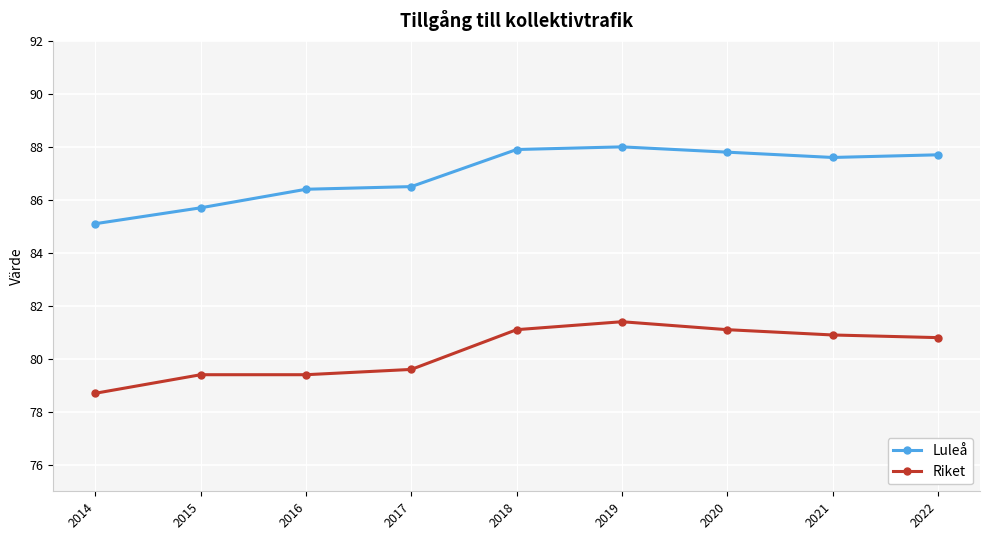

Reading right to left, what are all the values shown in this chart?

Luleå: 87.7	87.6	87.8	88.0	87.9	86.5	86.4	85.7	85.1
Riket: 80.8	80.9	81.1	81.4	81.1	79.6	79.4	79.4	78.7